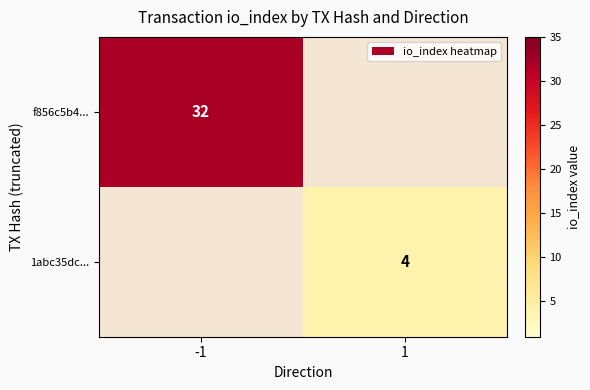

Is it true that 1abc35dc... equals 2 at 1?

False